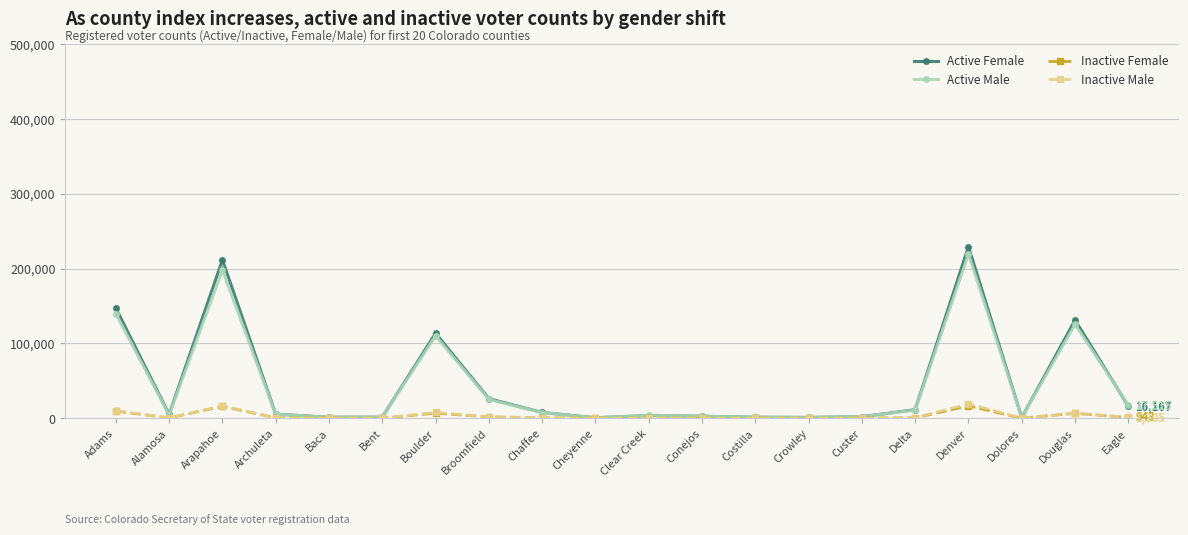

Where does the Active Male series first go above 5320?

Adams